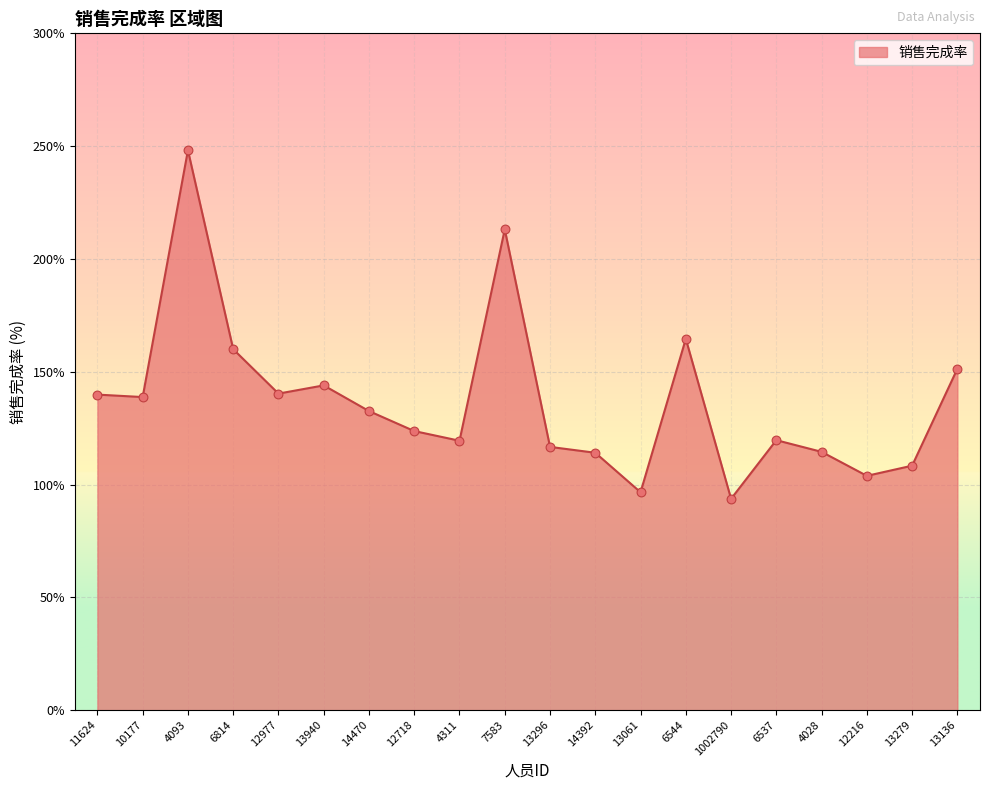

Which has a higher value, 13279 or 1002790?

13279